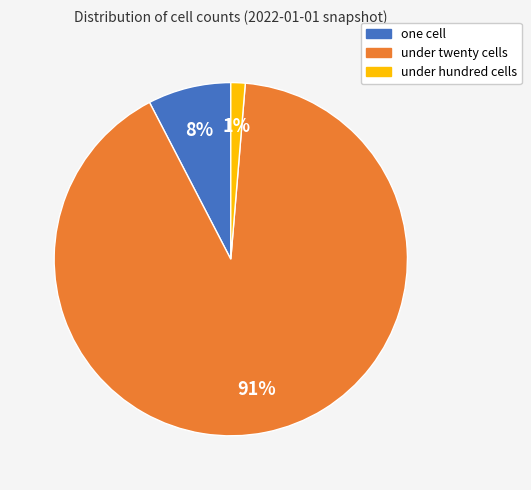

Does any single category account for the majority?

Yes